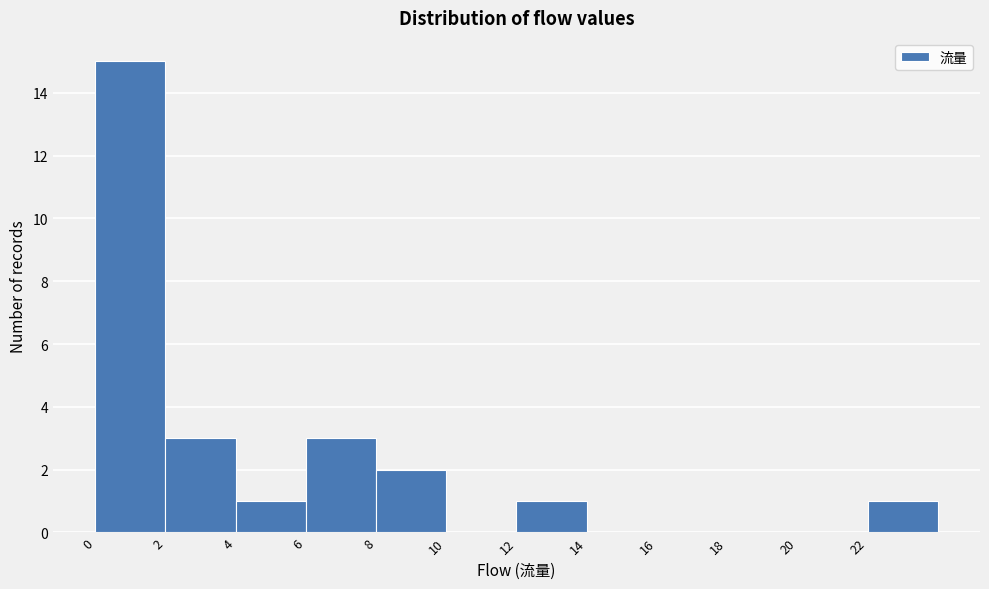

What is the height of the bar covering 0 to 2 on the x-axis? The values are not printed on the chart, so give them approximately, as read against the axis.

15